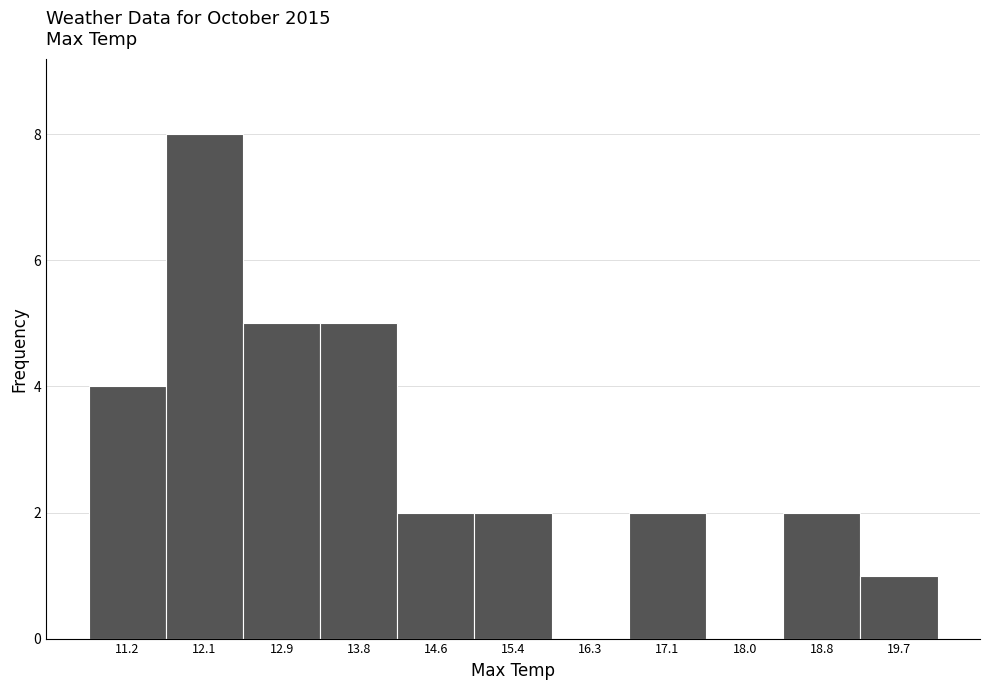

Reading left to right, transcribe this chart: for each bar, give the range it covers on the x-axis and its height. Neither the bar edges nor the heights are printed on the chart, so give them approximately, as read against the axes.

10.8 to 11.6: 4
11.6 to 12.5: 8
12.5 to 13.3: 5
13.3 to 14.2: 5
14.2 to 15.0: 2
15.0 to 15.9: 2
15.9 to 16.7: 0
16.7 to 17.6: 2
17.6 to 18.4: 0
18.4 to 19.3: 2
19.3 to 20.1: 1